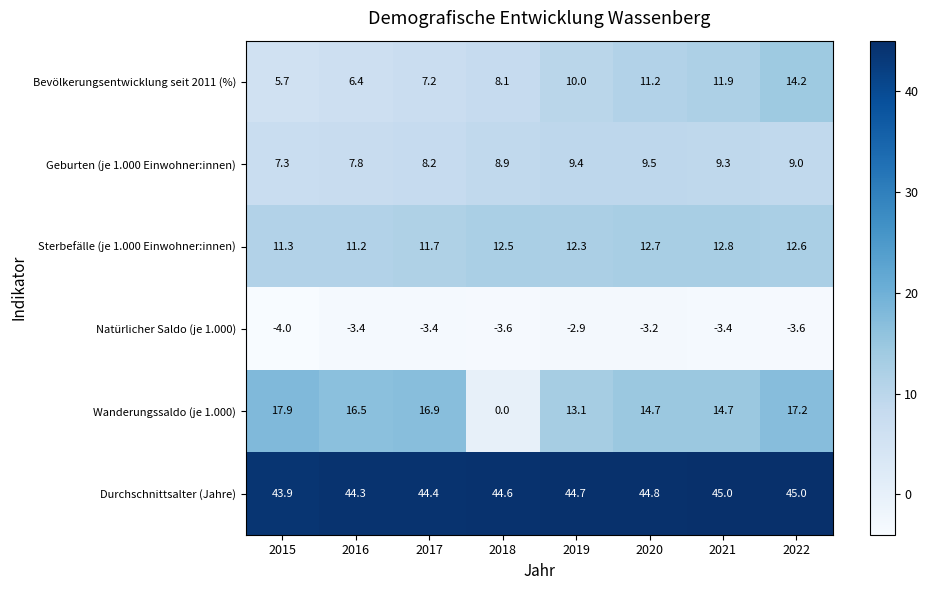

What is the total value across all series at 2019?

86.6